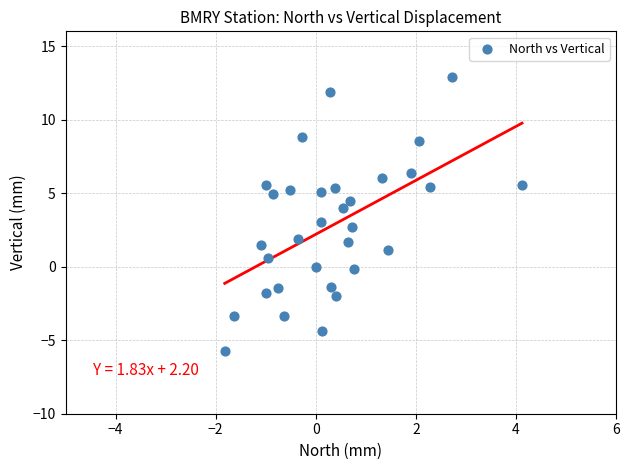

What is the range of X values (max minus min)?

5.9